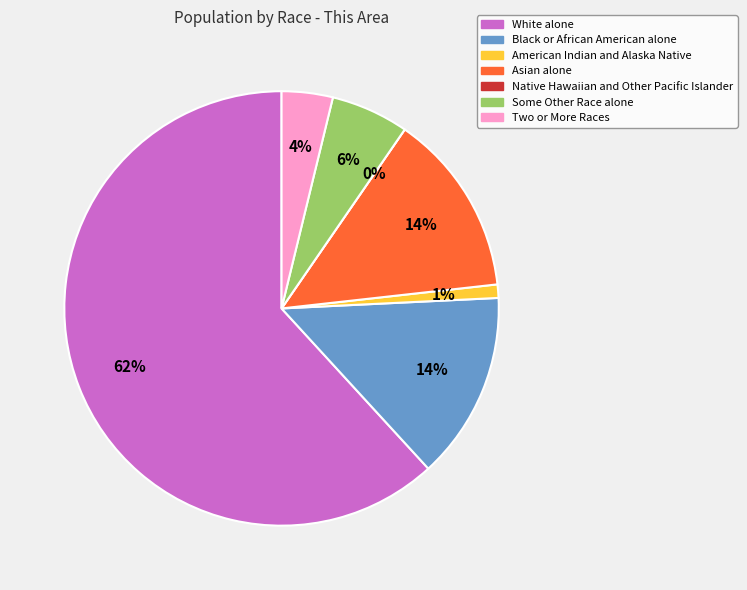

Rank the categories by value from lowest to highest.

Native Hawaiian and Other Pacific Islander, American Indian and Alaska Native, Two or More Races, Some Other Race alone, Asian alone, Black or African American alone, White alone